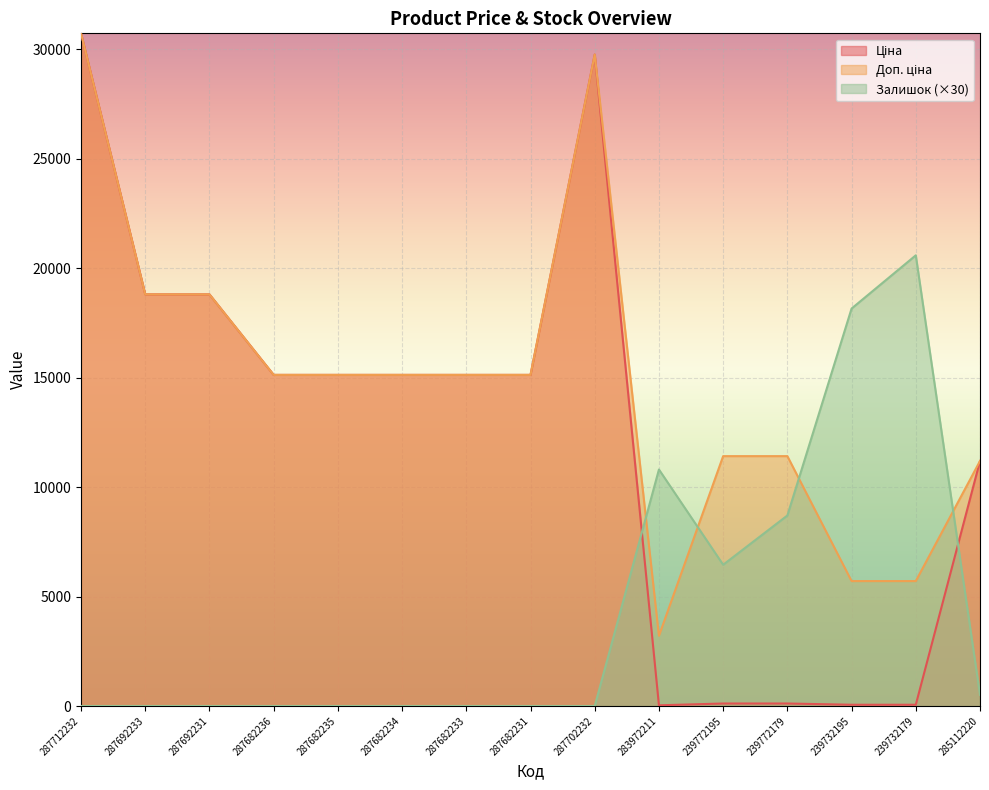

What position from the left is 287682233?

7